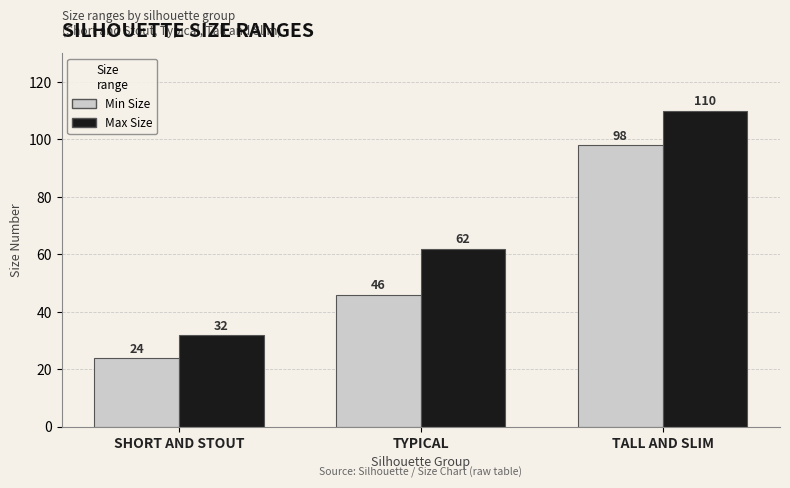

True or false: Min Size has a value of 8 at SHORT AND STOUT.

False